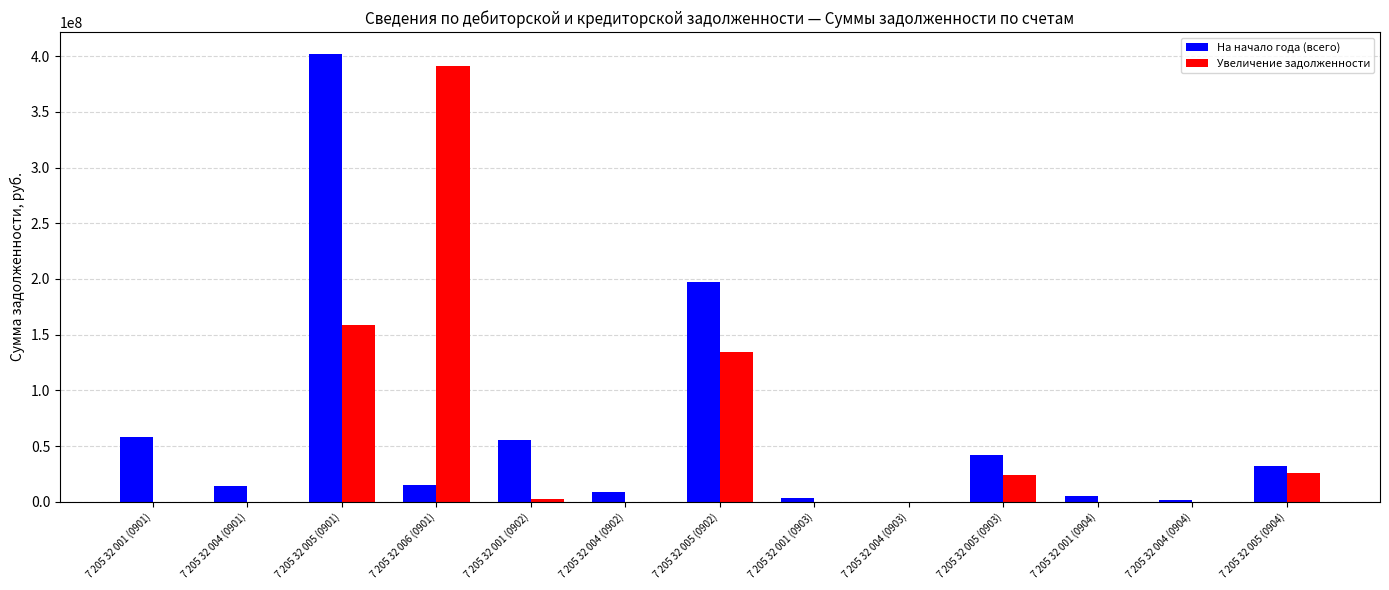

How many values in the На начало года (всего) series exceed 15317990?

7